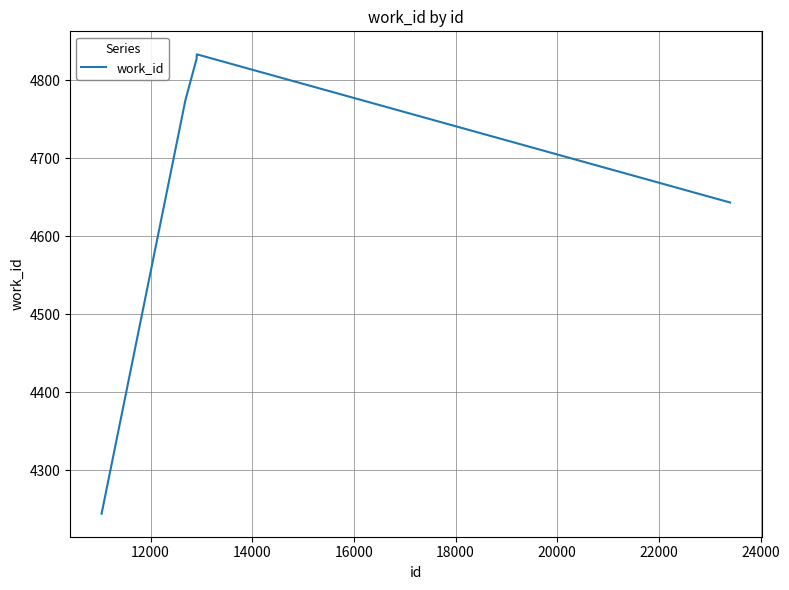

What is the smallest value displayed?

4244